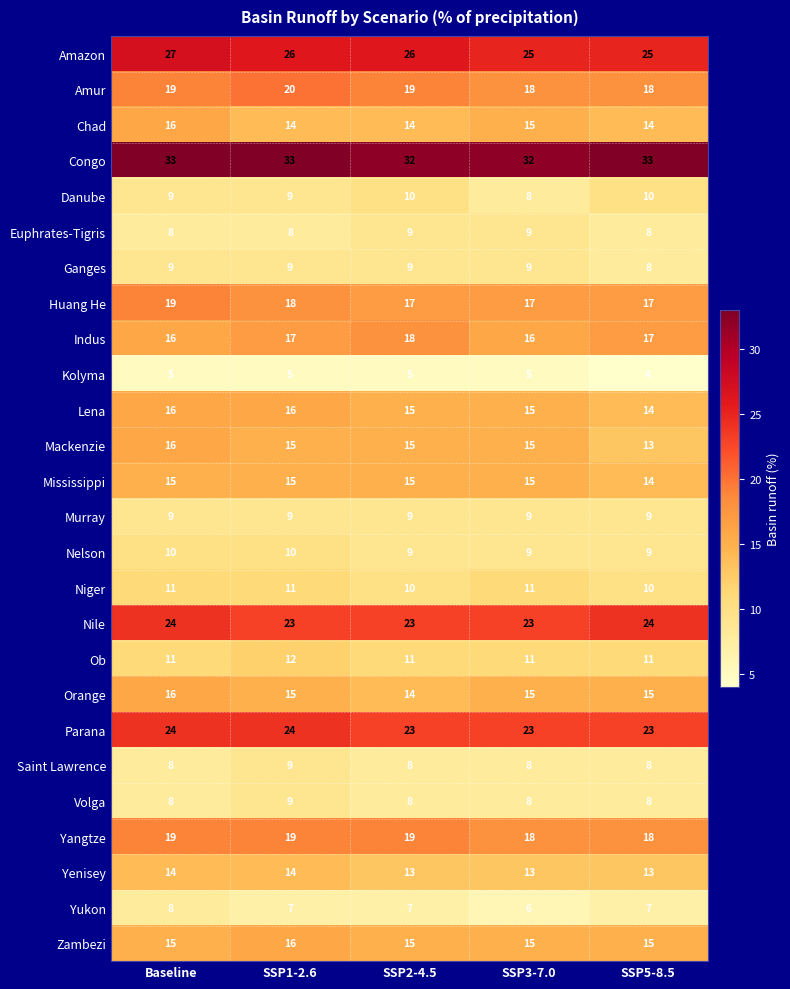

What is the sum of all Huang He values?

88